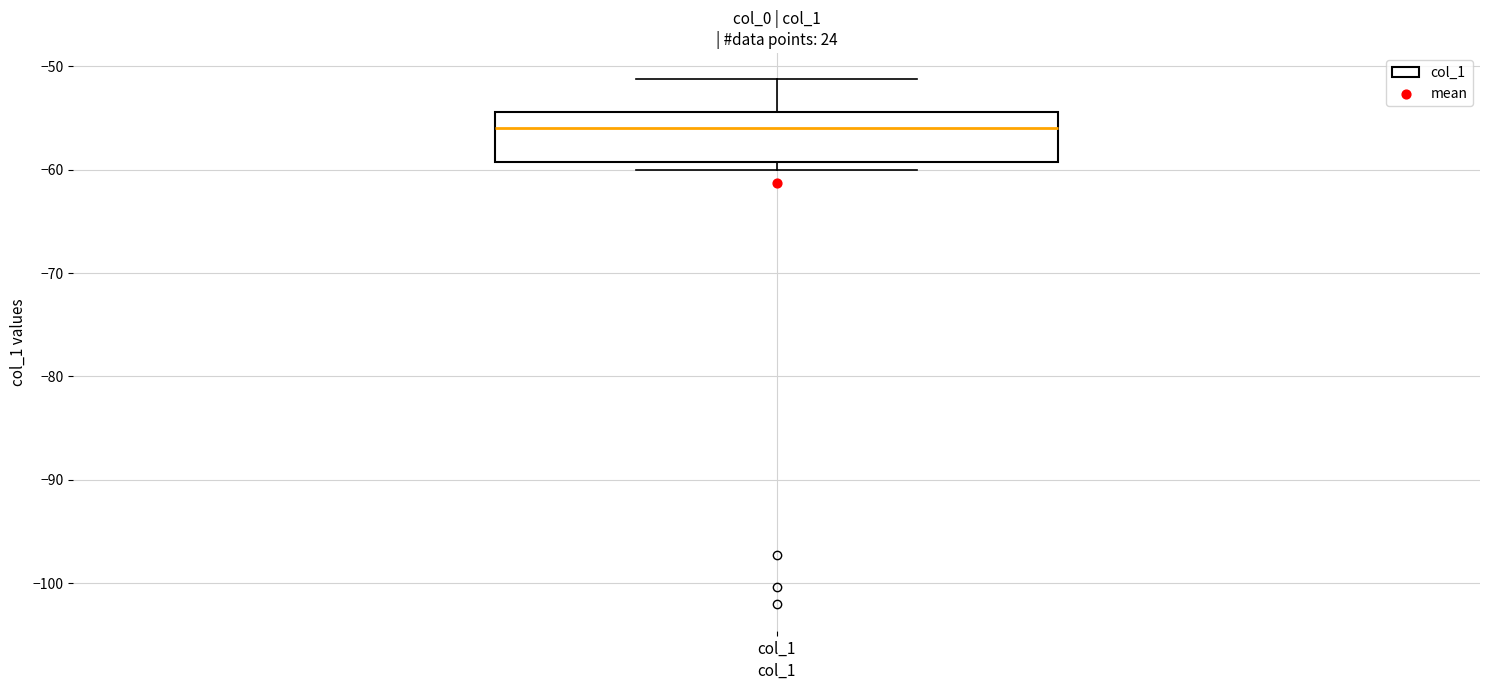

Where does the upper whisker of the box for col_1 end on the y-axis? The values are not printed on the chart, so give them approximately, as read against the axis.

-51